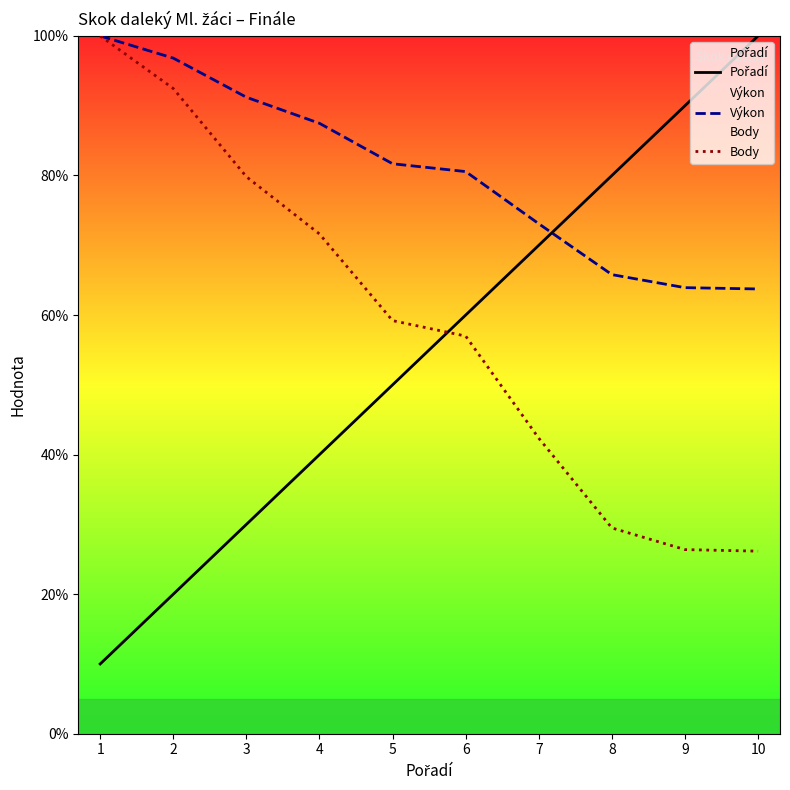

List the series in order of their peak value, highest first.

Pořadí, Výkon, Body